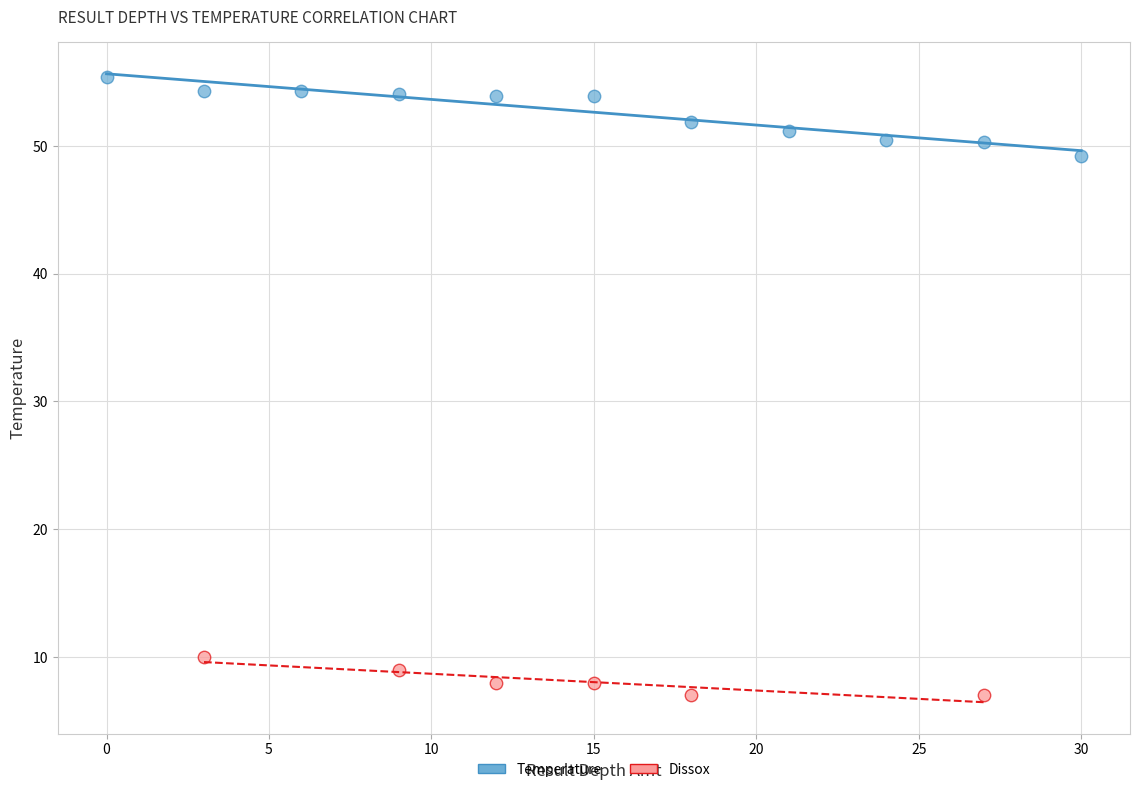

Which series reaches the maximum Y coordinate?

Temperature